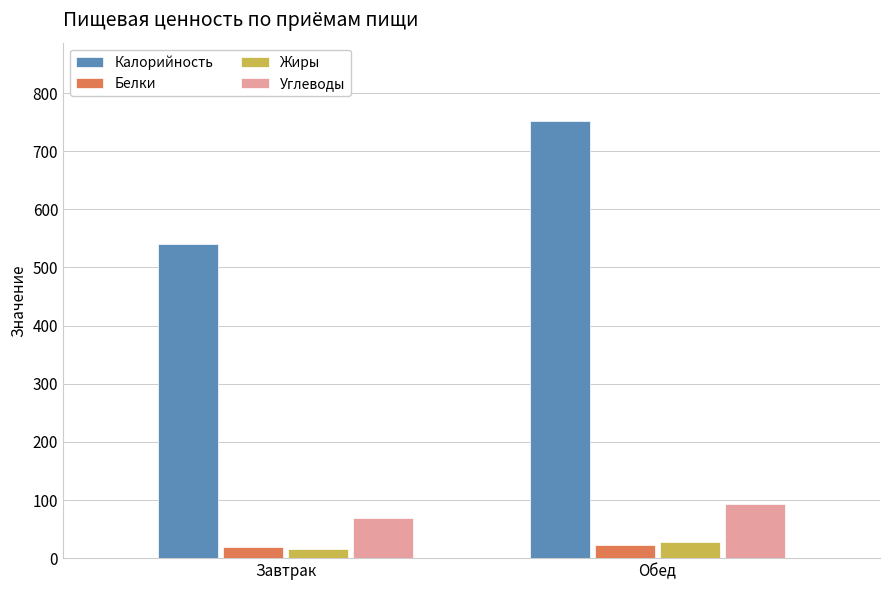

What is the difference between the maximum and minimum values in the Углеводы series?

23.8